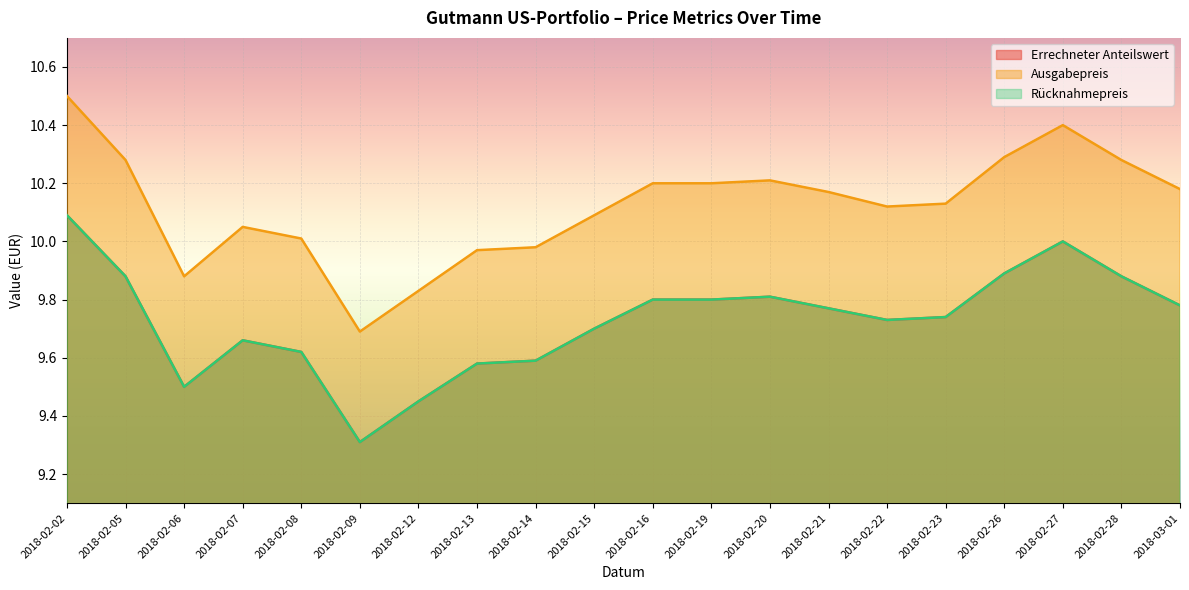

What is the total value across all series at 2018-02-27?

30.4